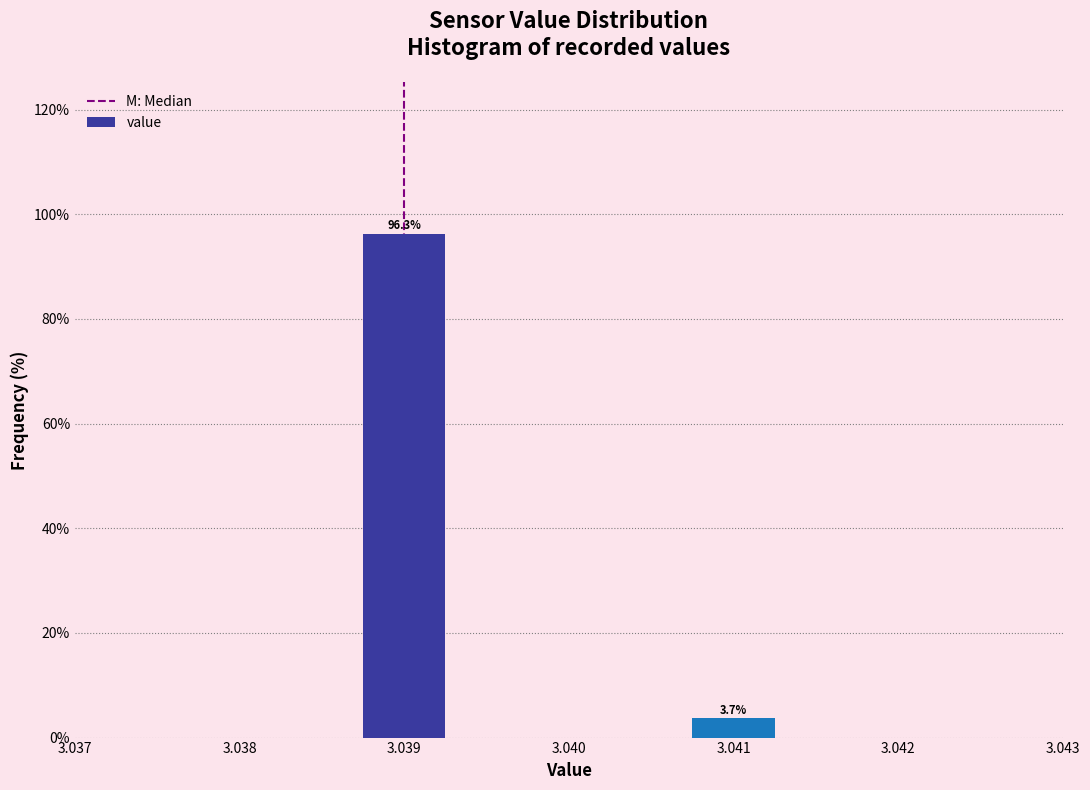

Reading left to right, what are all the values shown in this chart?

3.039=96.3	3.041=3.7